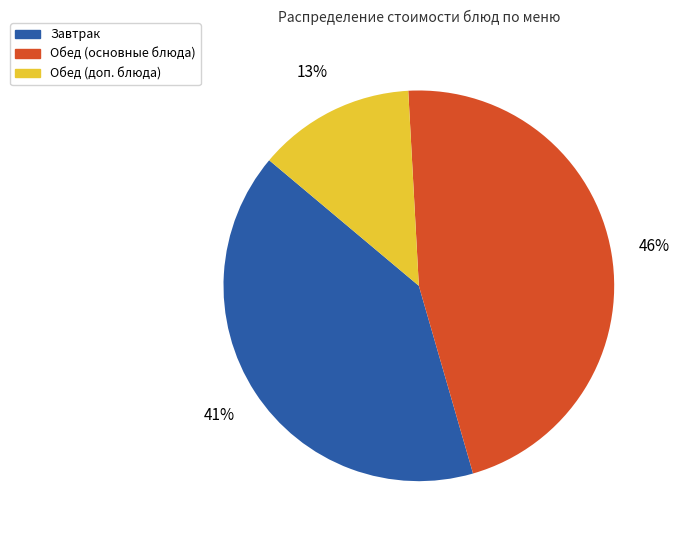

Is there any slice that represents more than half of the pie?

No